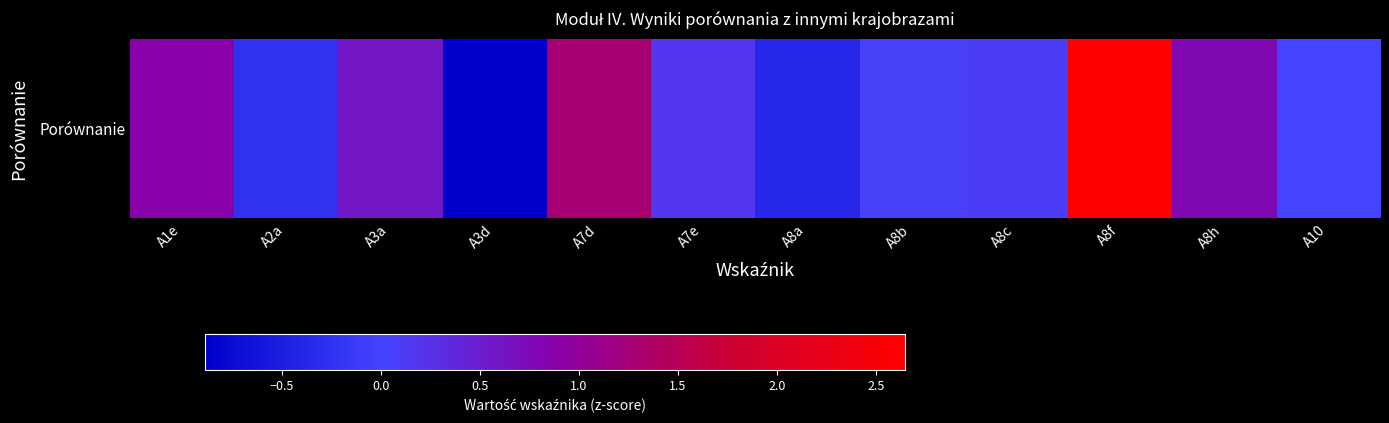

What is the difference between the second highest and second lowest values?

1.7